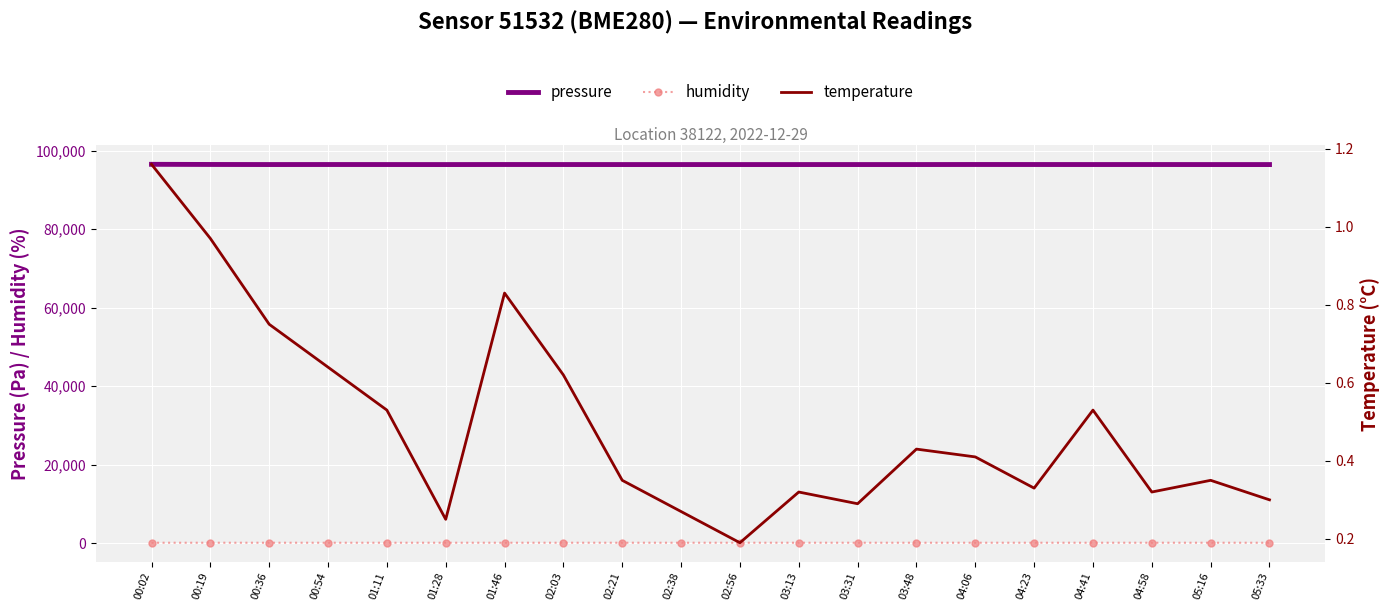

What is the difference between the maximum and second lowest values in the pressure series?

61.1